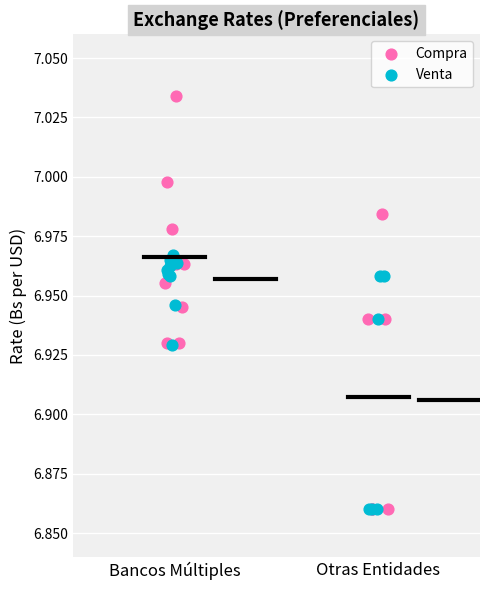

What are all the series names shown in the legend?

Compra, Venta